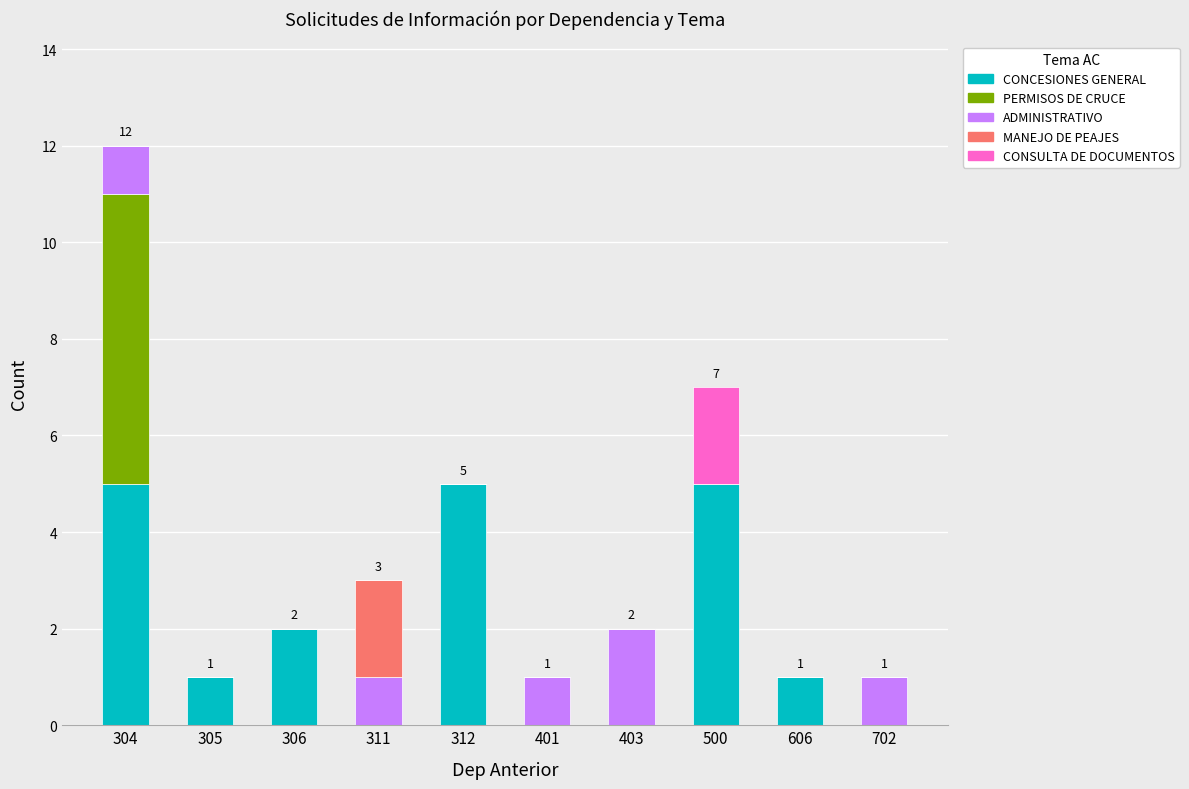

What is the total value across all series at 500?

7